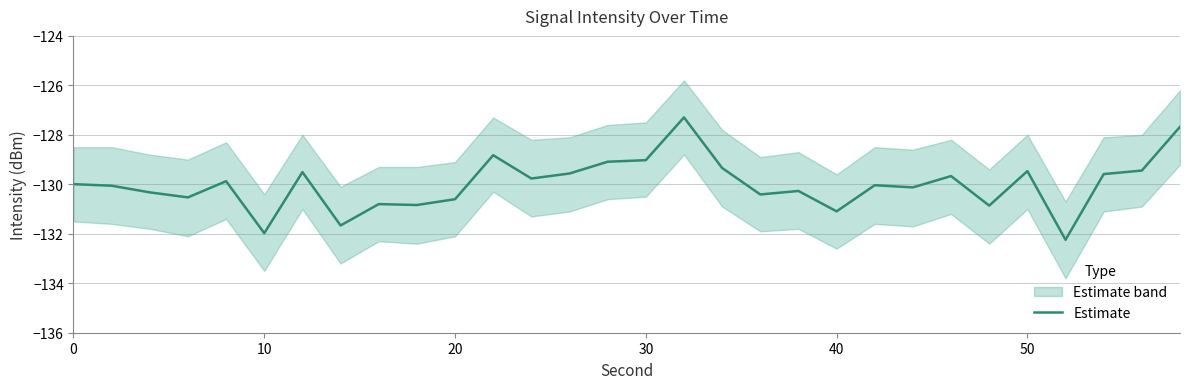

Is this an area chart (filled region under the line)?

No